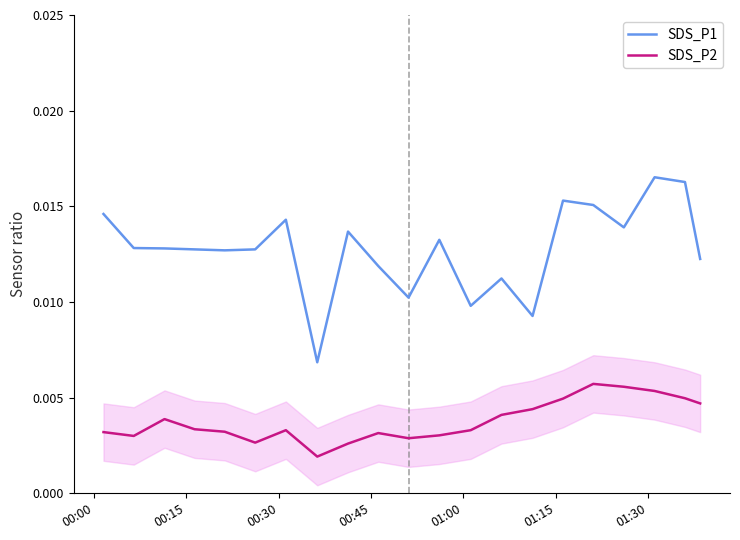

Which series has the largest total across all categories?

SDS_P1